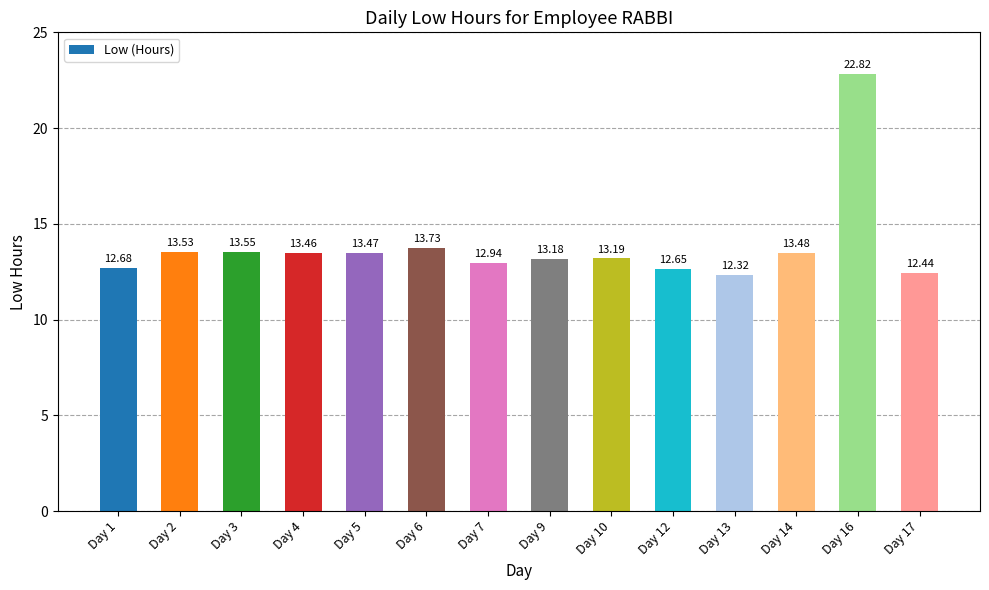

List the labels in order of value, smallest first.

Day 13, Day 17, Day 12, Day 1, Day 7, Day 9, Day 10, Day 4, Day 5, Day 14, Day 2, Day 3, Day 6, Day 16